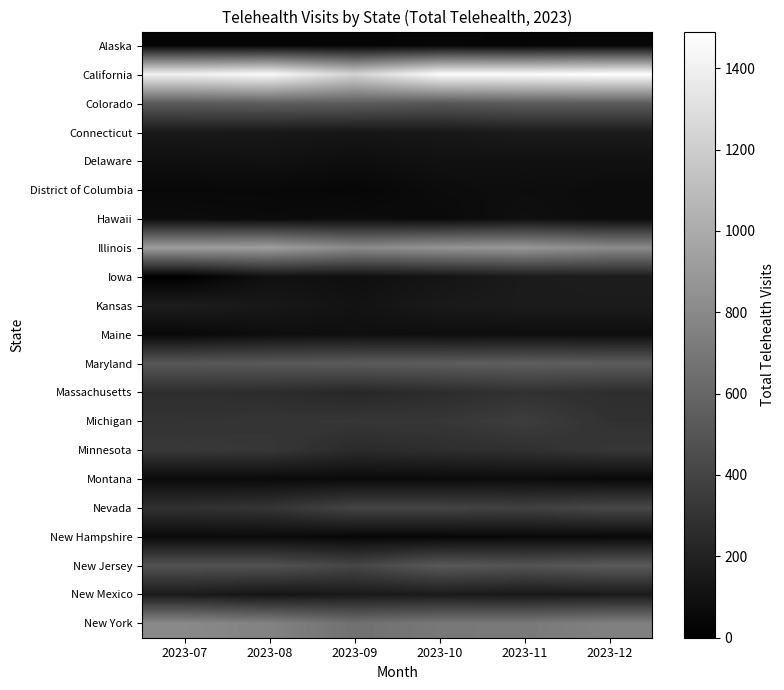

Which series has the widest spread of values?

California